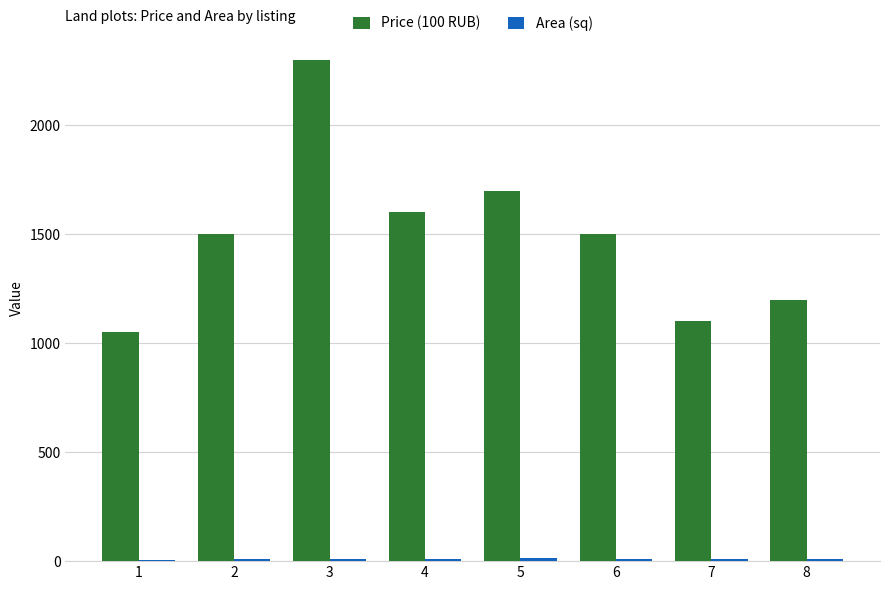

Which series has the largest total across all categories?

Price (100 RUB)